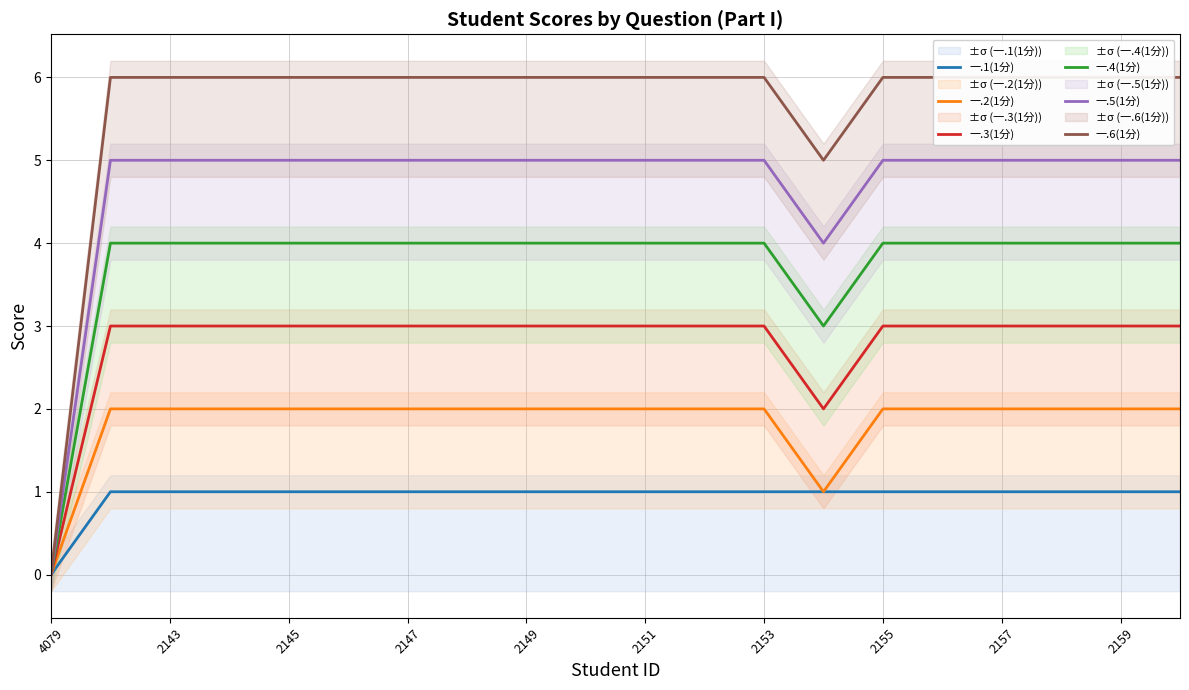

True or false: 一.6(1分) and 一.3(1分) intersect in this chart.

False